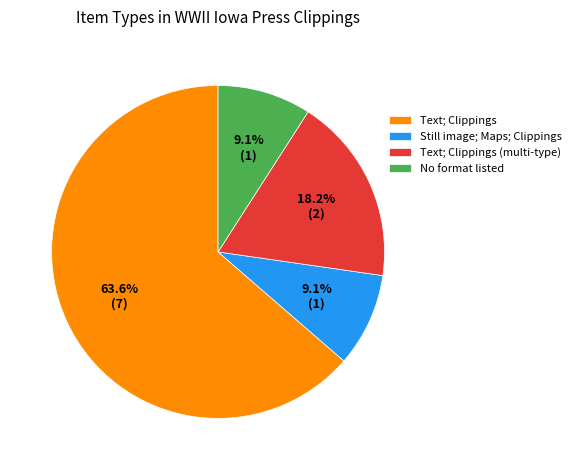

What portion of the pie excludes Still image; Maps; Clippings?

90.9%